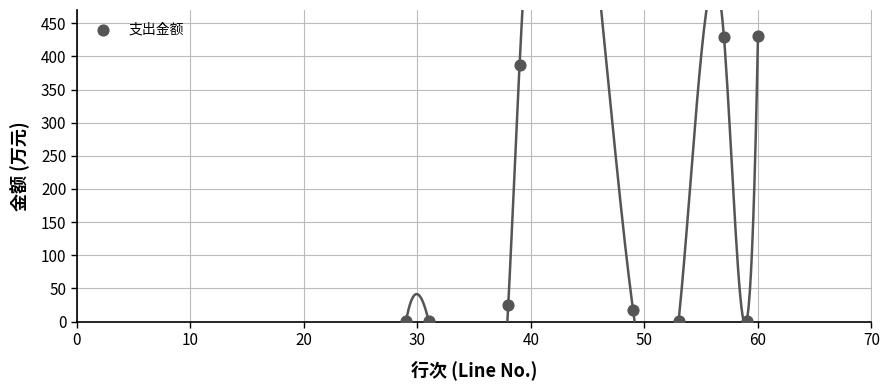

What Y value in the scatter plot is closest to 215?

387.6